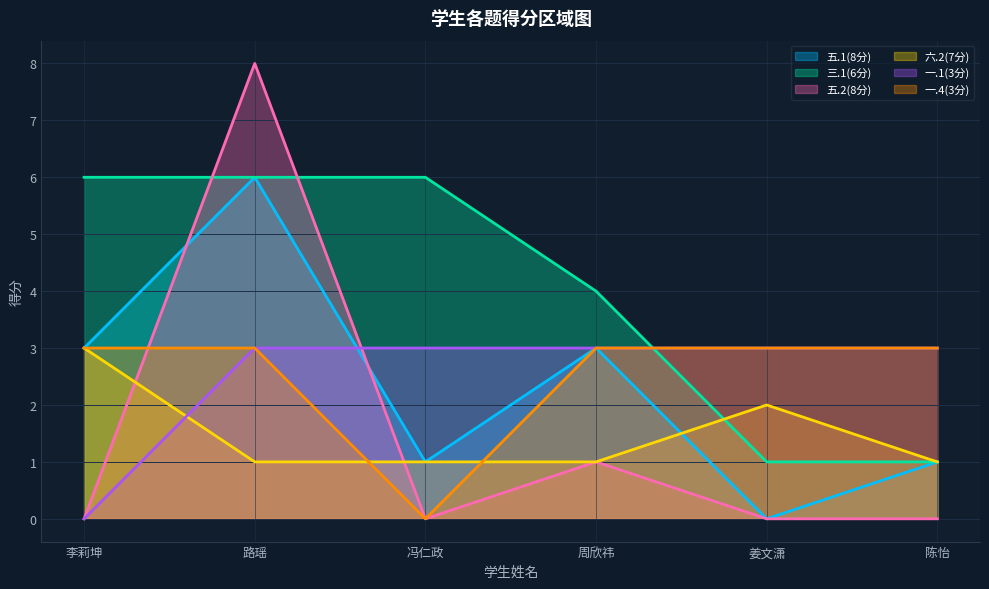

The value of 六.2(7分) at 李莉坤 is 2. True or false?

False